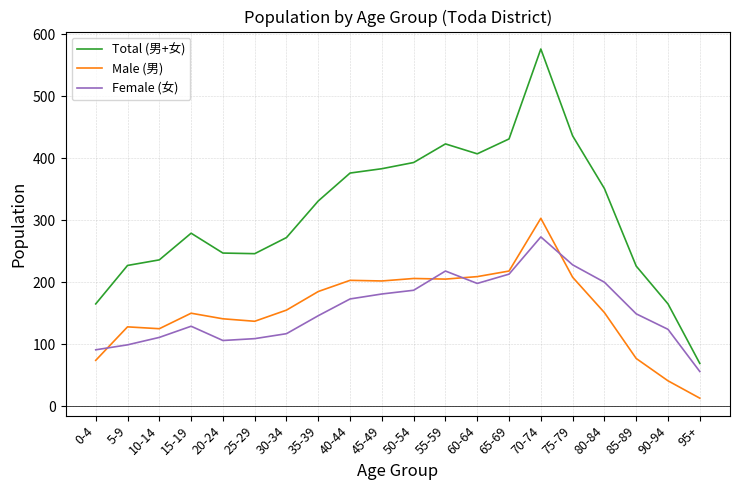

True or false: Male (男) and Total (男+女) intersect in this chart.

False